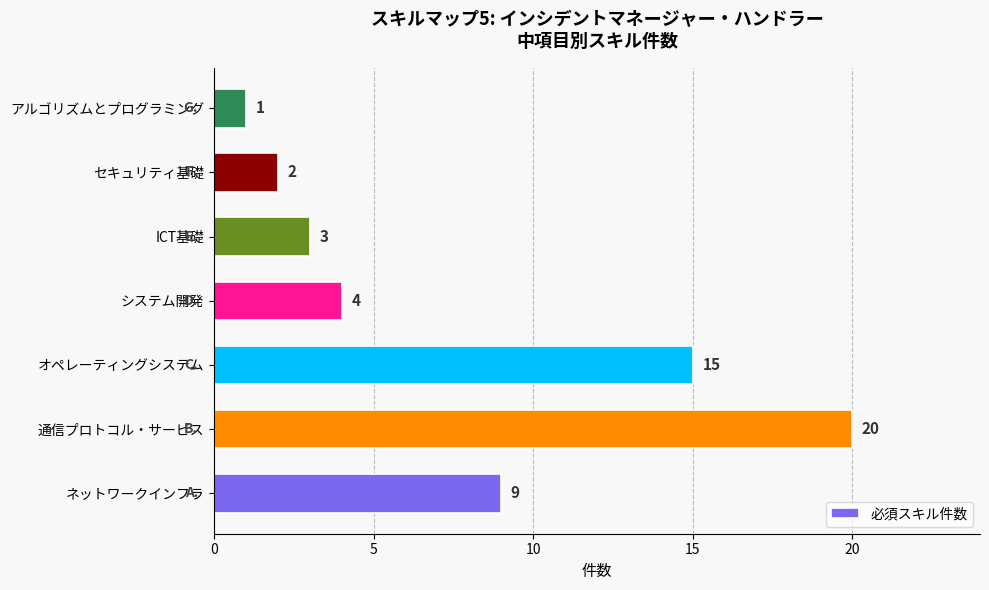

Is it true that the value at オペレーティングシステム is 6?

False